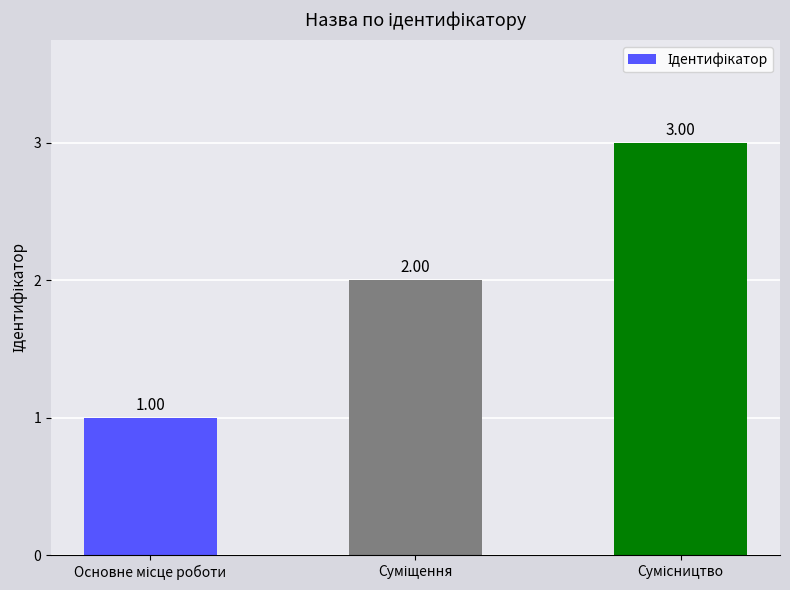

What is the sum of all values?

6